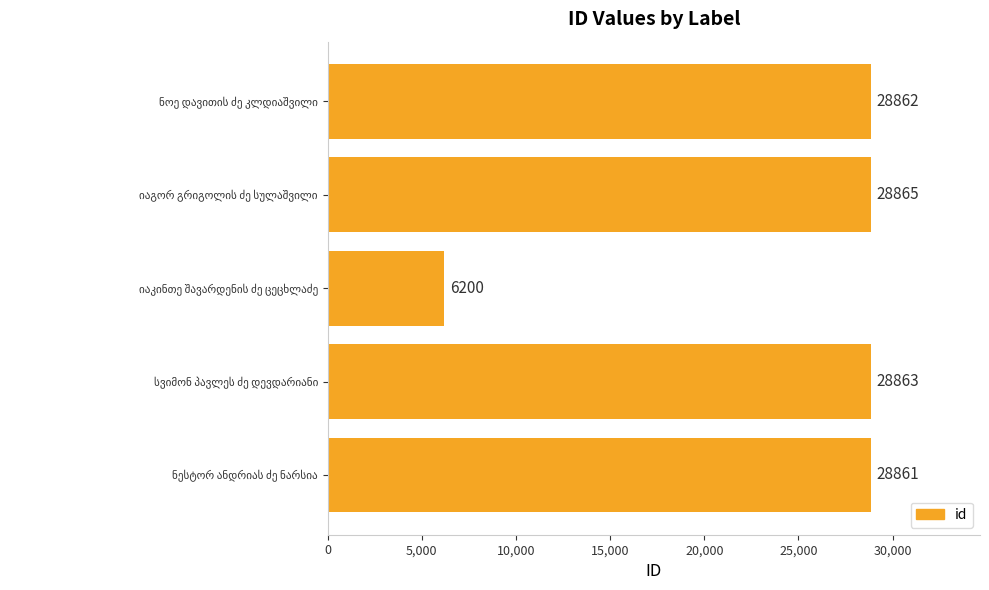

What is the maximum value shown in the chart?

28865